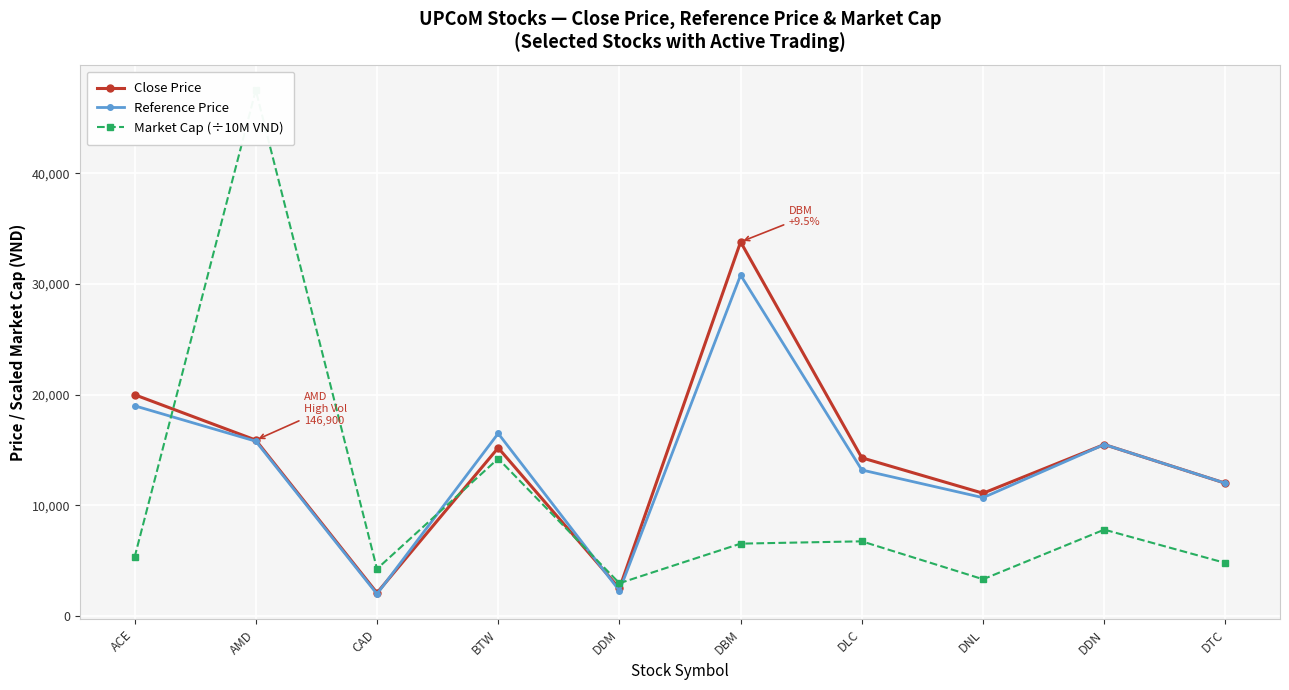

What is the difference between the maximum and minimum values in the Reference Price series?

28800